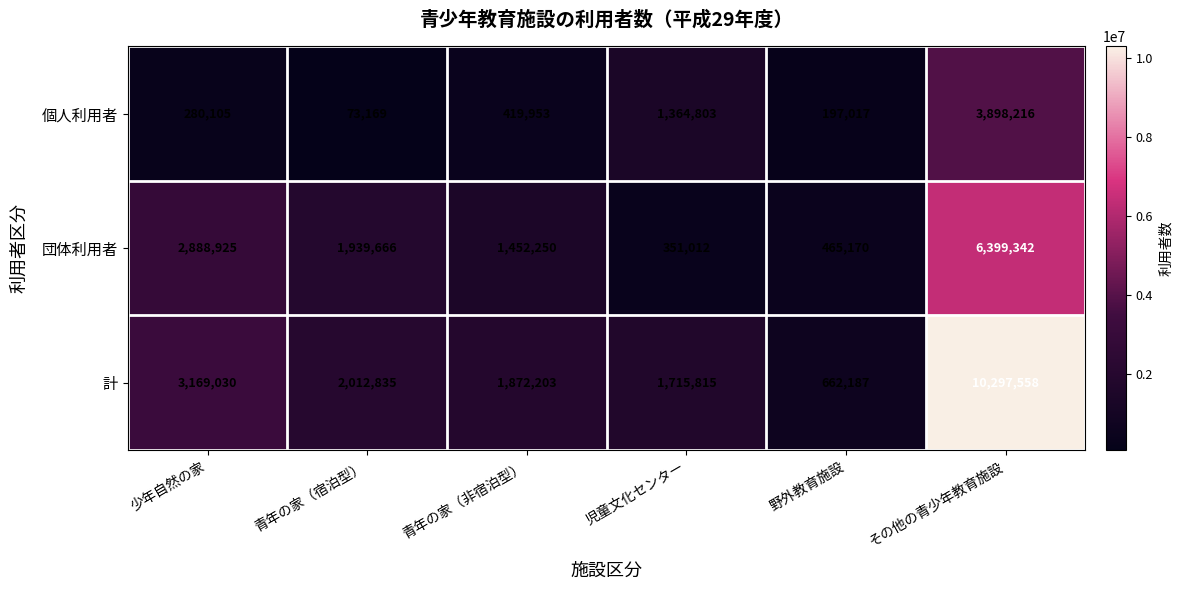

What is the lowest value of the 団体利用者 series?

351012